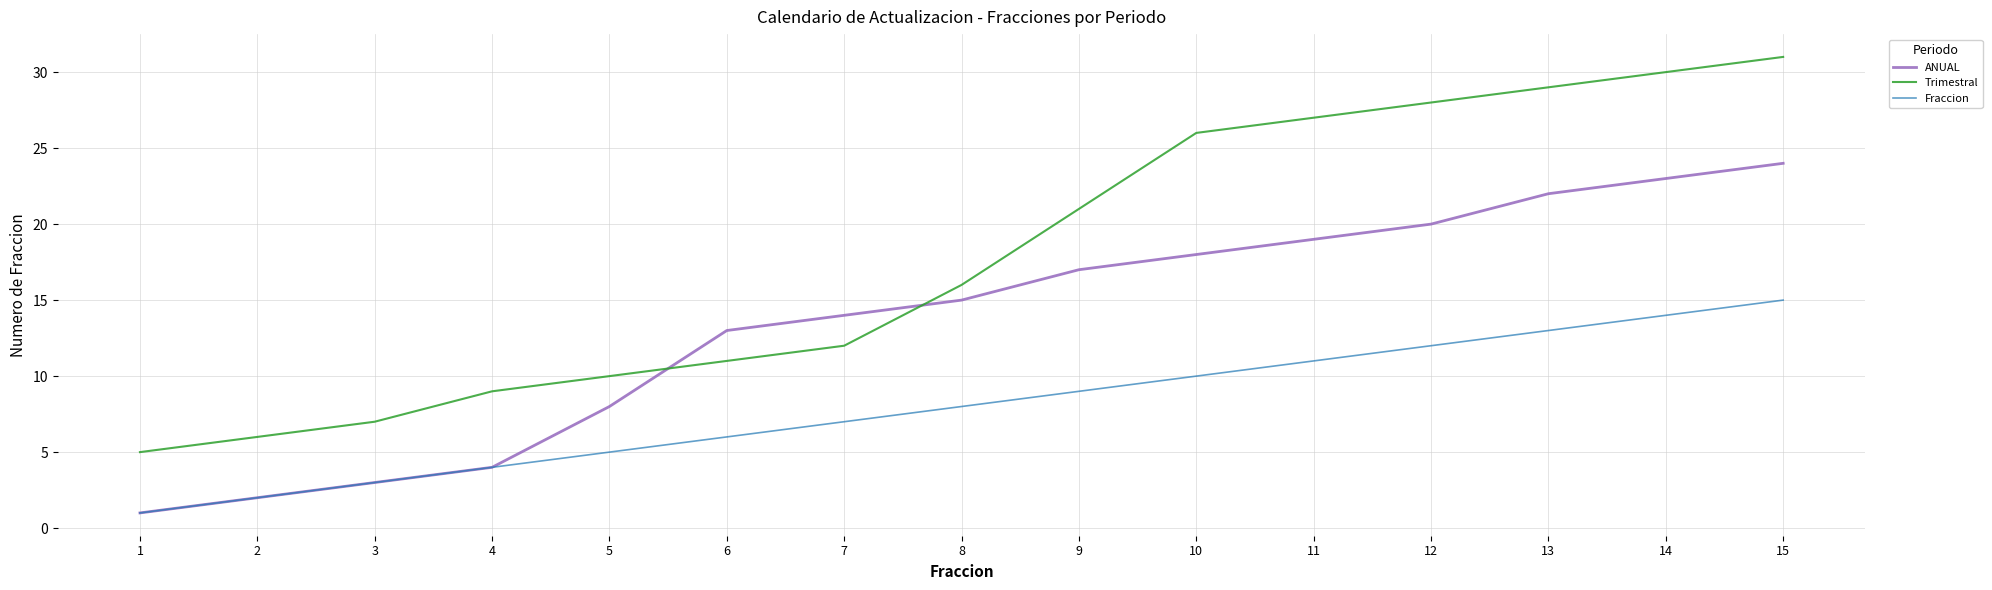

What is the total value across all series at 10?

54